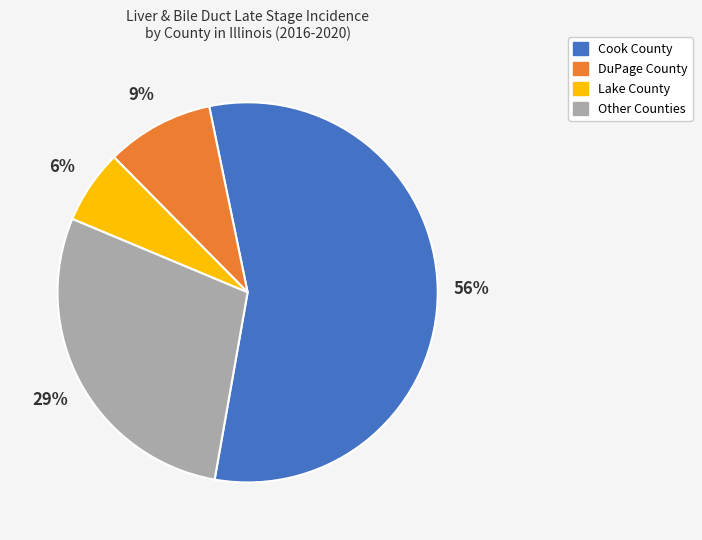

How many slices are in this pie chart?

4